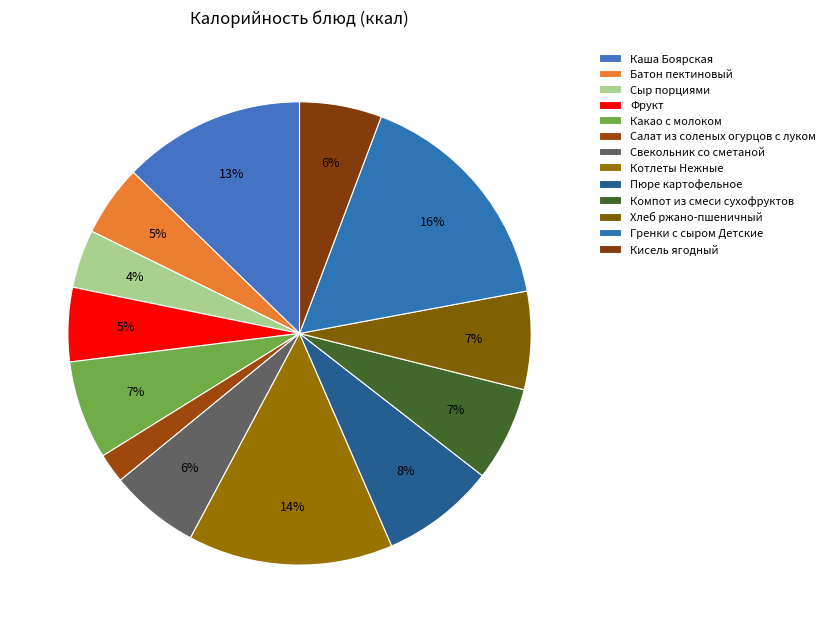

To the nearest percent, what is the difference between the largest and smallest slice percentages?

14%